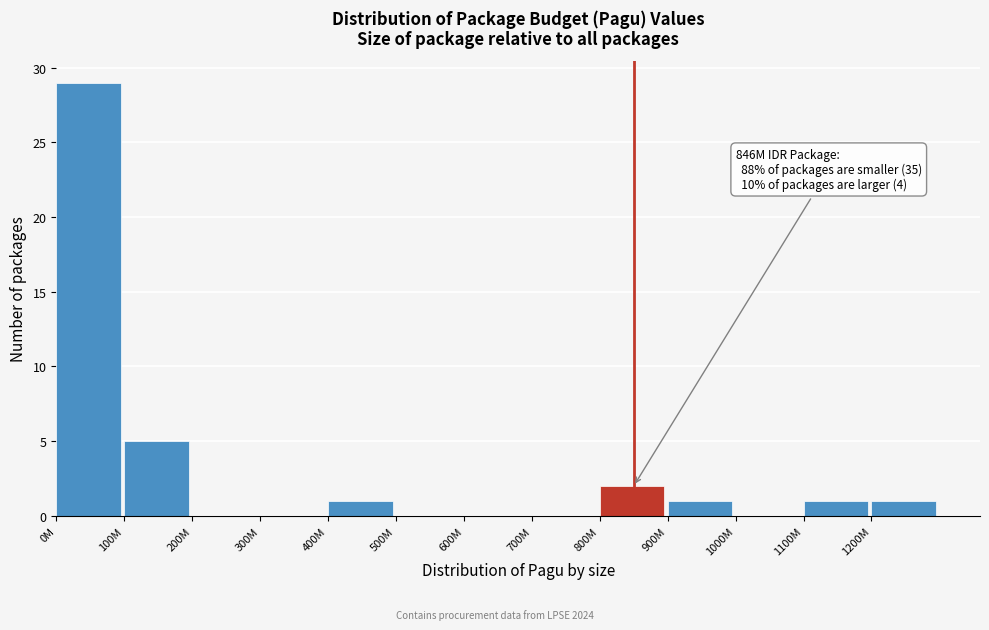

Reading left to right, list all the values displayed in this chart.

0M=29	100M=5	200M=0	300M=0	400M=1	500M=0	600M=0	700M=0	800M=2	900M=1	1000M=0	1100M=1	1200M=1